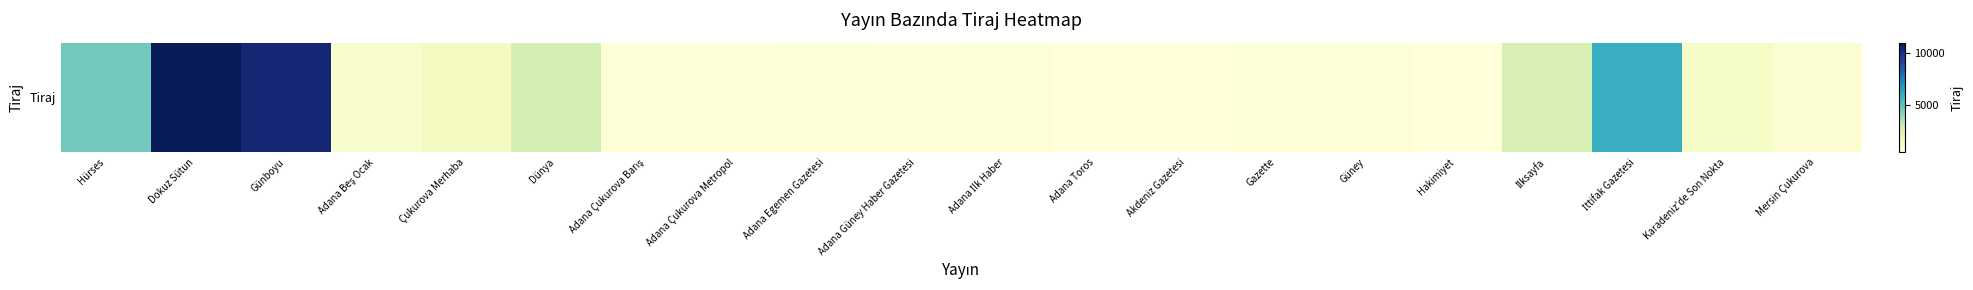

Which has a higher value, Çukurova Merhaba or Güney?

Çukurova Merhaba